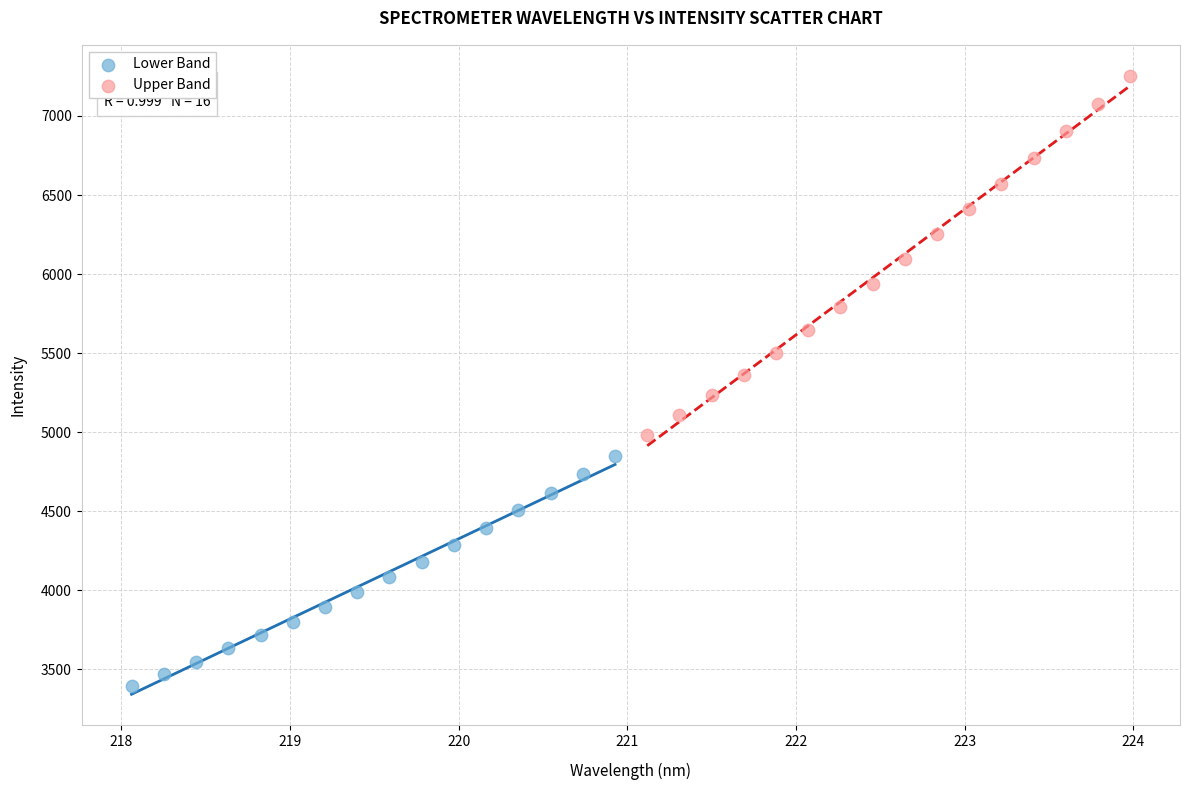

Which series reaches the maximum Y coordinate?

Upper Band